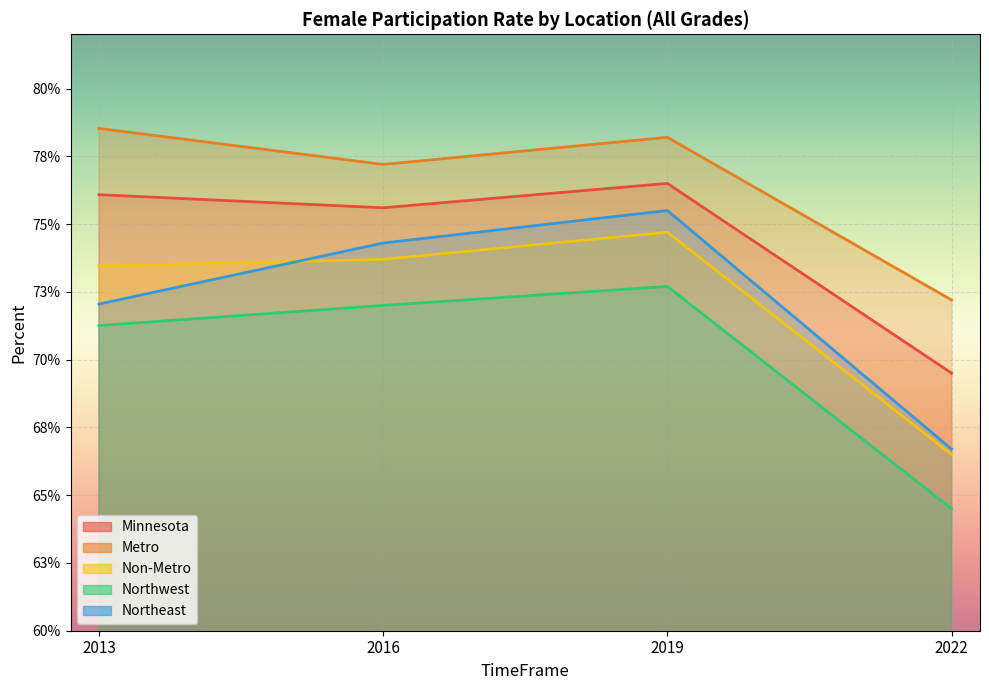

How many lines are shown in the chart?

5